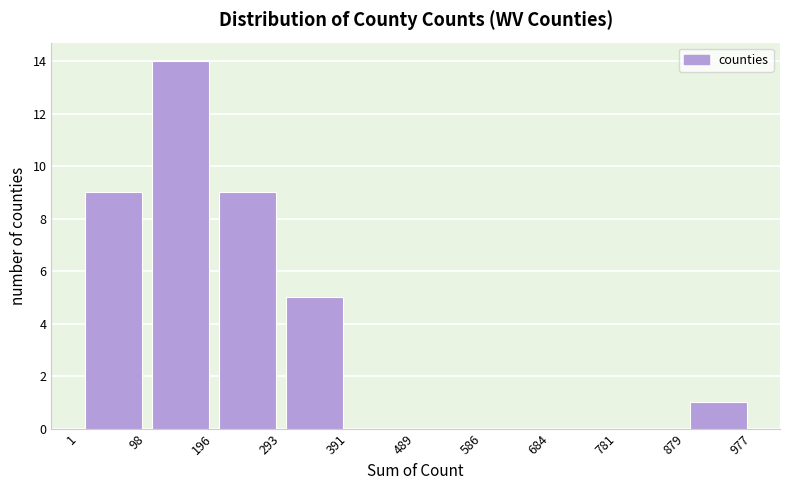

Reading left to right, list every bar in this chart as the range it spans on the x-axis followed by its height. The values are not printed on the chart, so give them approximately, as read against the axis.

1 to 98: 9
98 to 196: 14
196 to 293: 9
293 to 391: 5
391 to 489: 0
489 to 586: 0
586 to 684: 0
684 to 781: 0
781 to 879: 0
879 to 977: 1